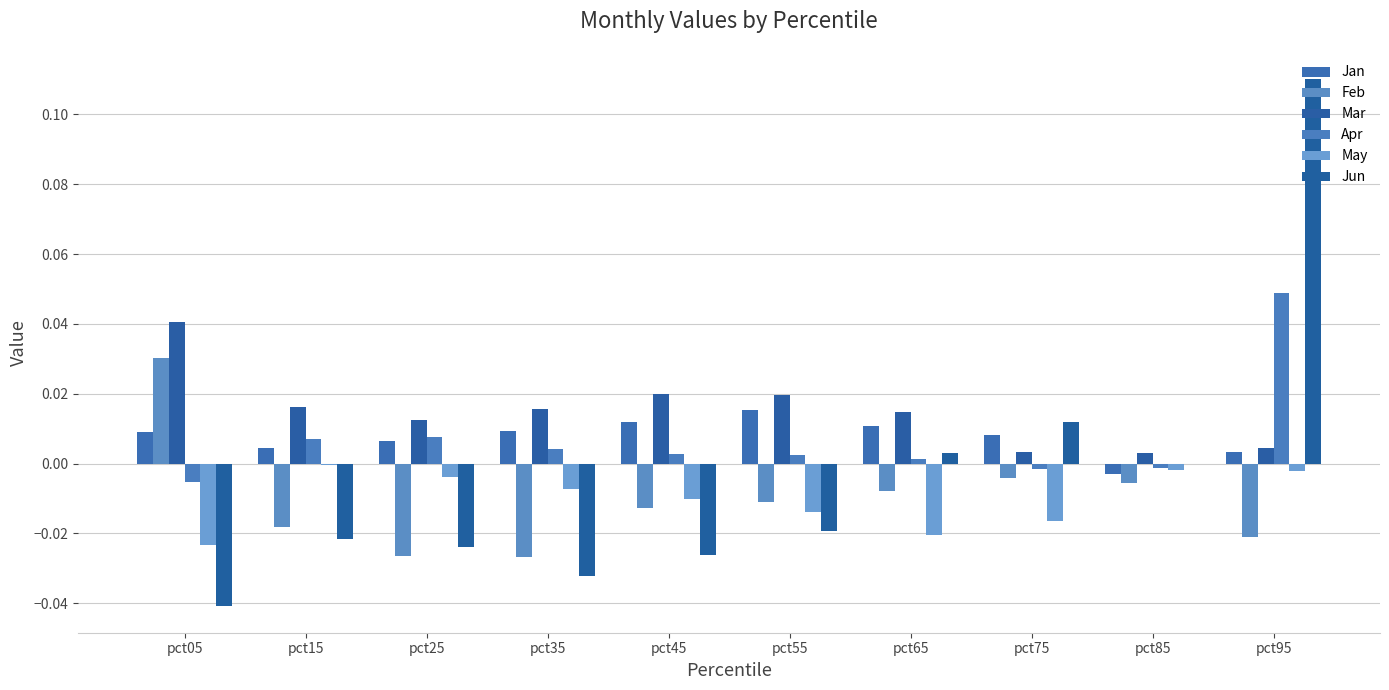

What is the greatest value displayed?

0.1